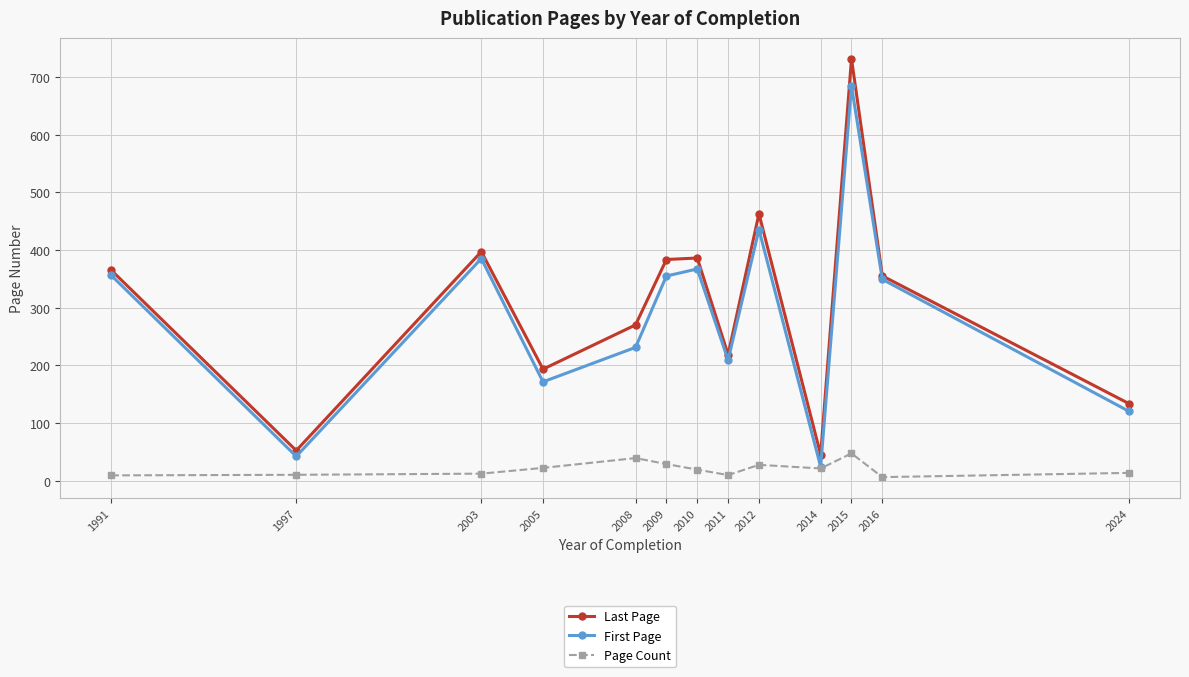

Which series has the widest spread of values?

Last Page